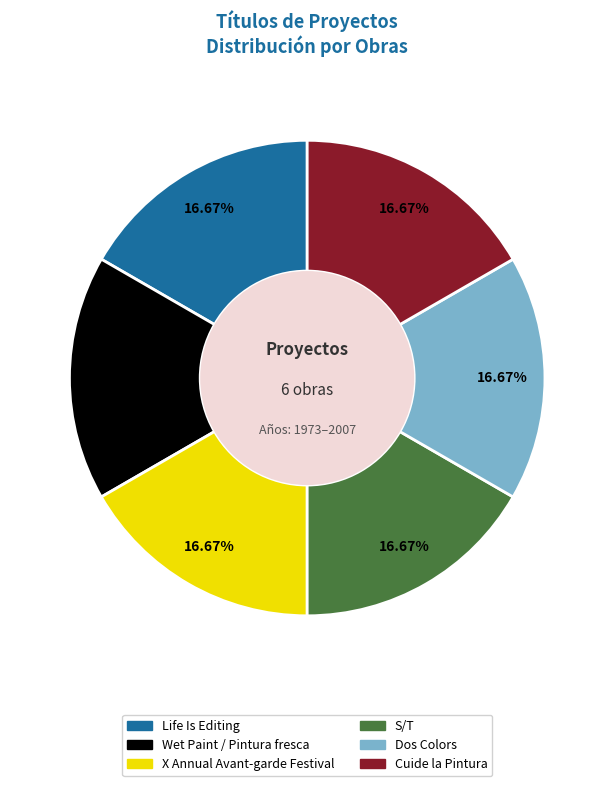

To the nearest percent, what is the average slice percentage?

17%